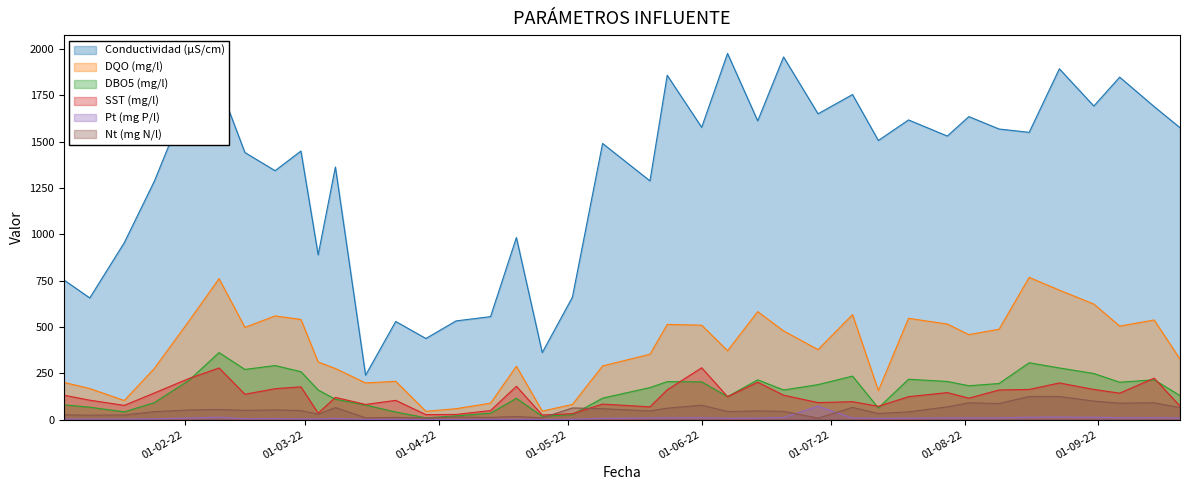

Which series has the largest range (max minus min)?

Conductividad (µS/cm)